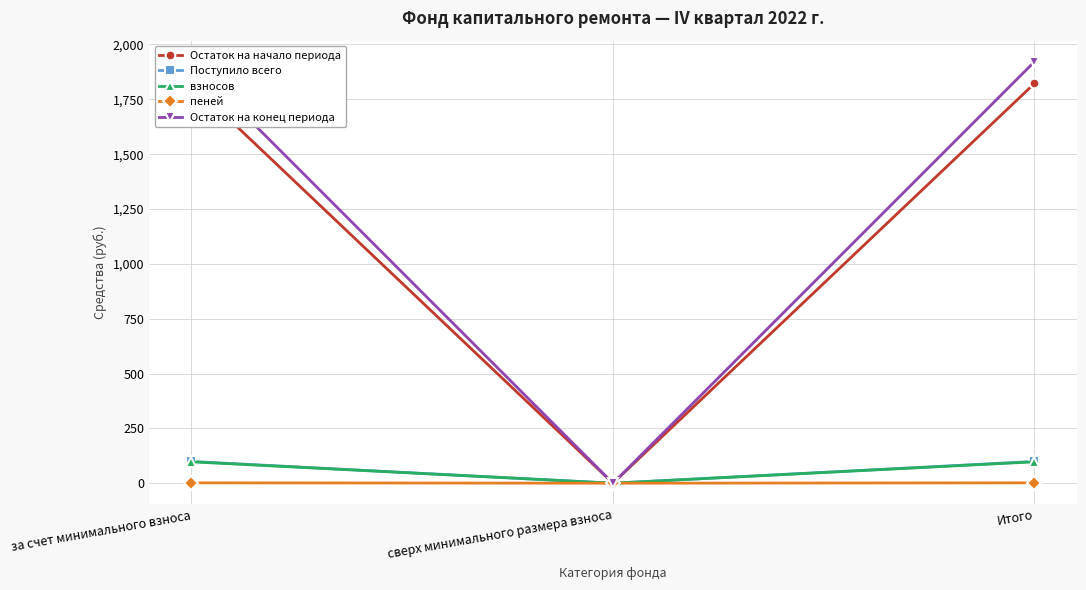

True or false: взносов has a value of 0.0 at сверх минимального размера взноса.

True